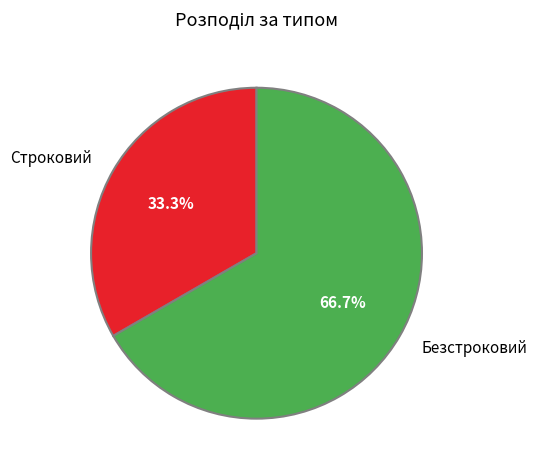

To the nearest percent, what is the average slice percentage?

50%